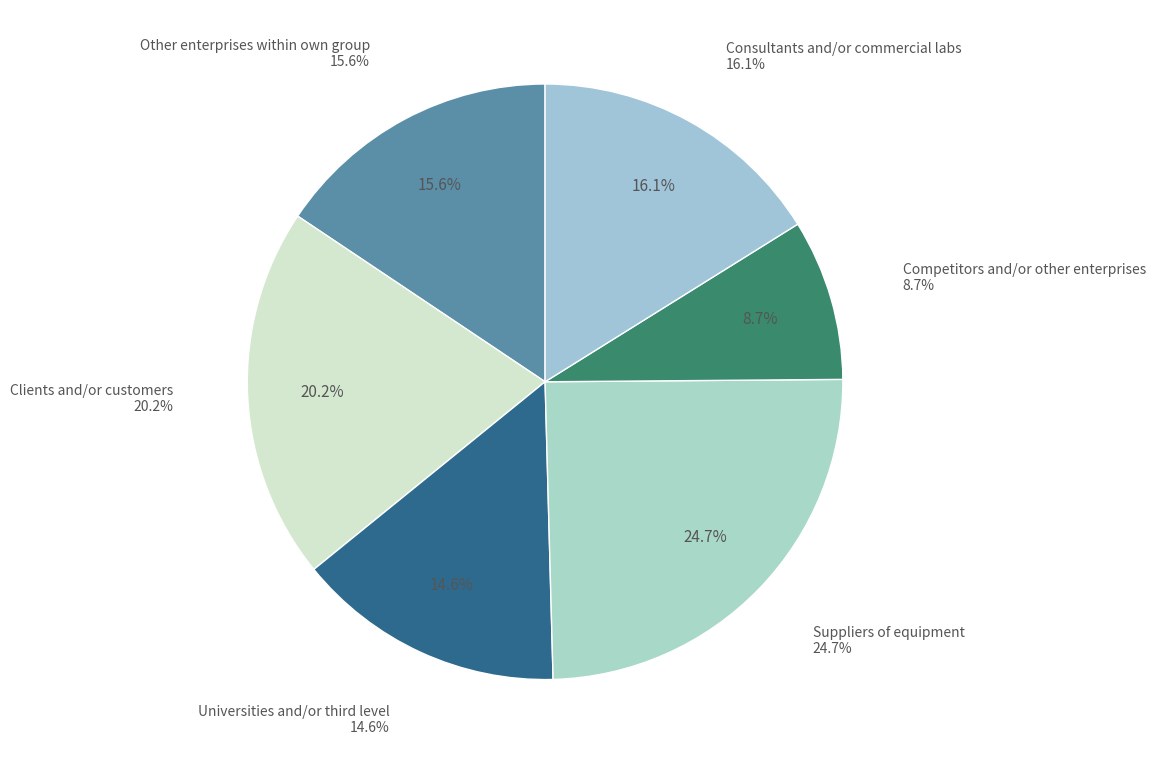

How many slices are in this pie chart?

6